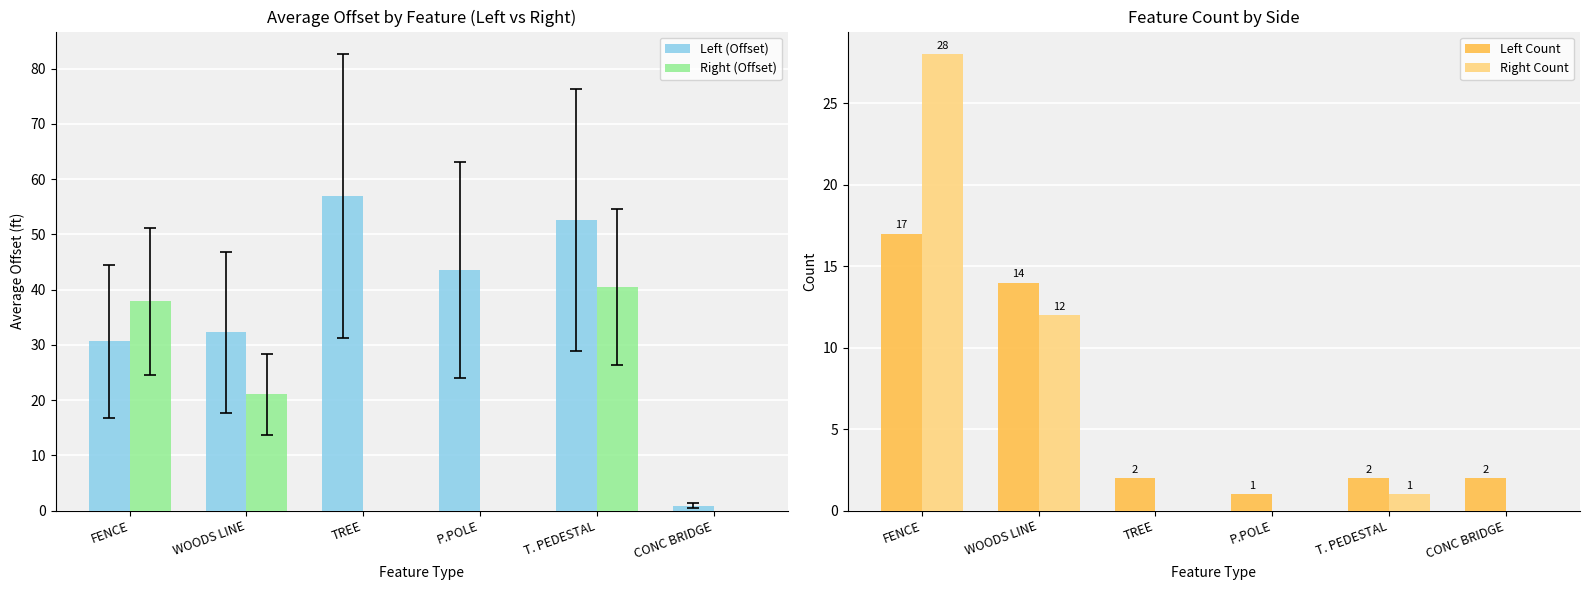

At how many categories does at least one series exceed 42?

3